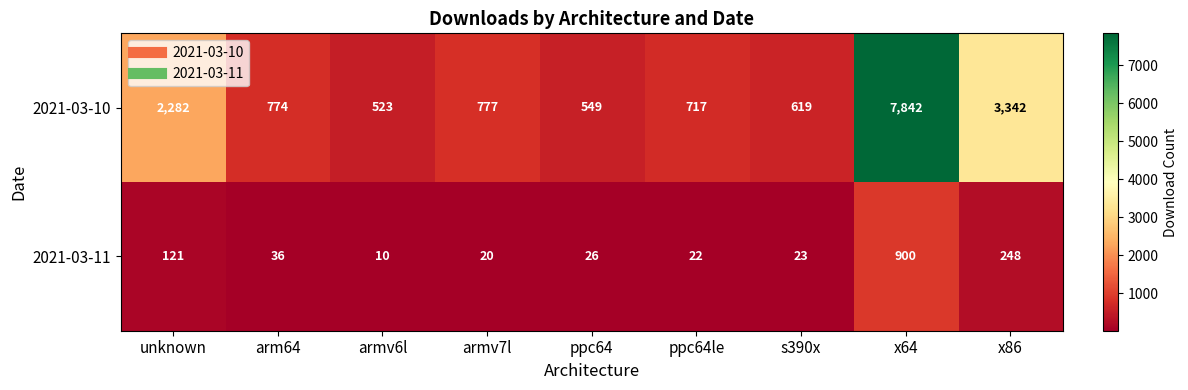

List the series in order of their overall mean, highest first.

2021-03-10, 2021-03-11